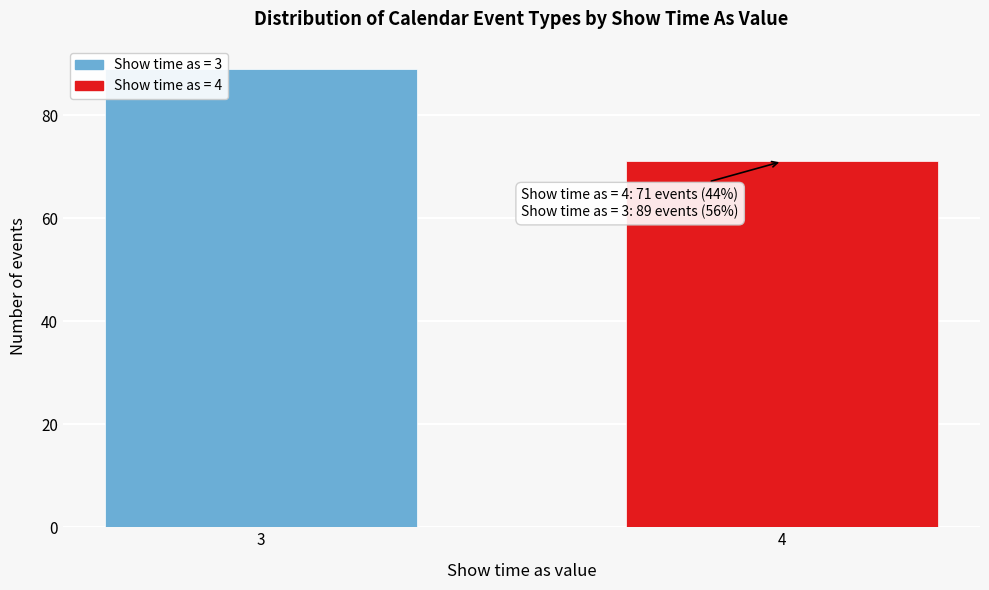

Reading right to left, transcribe all the data shown in this chart.

71	89